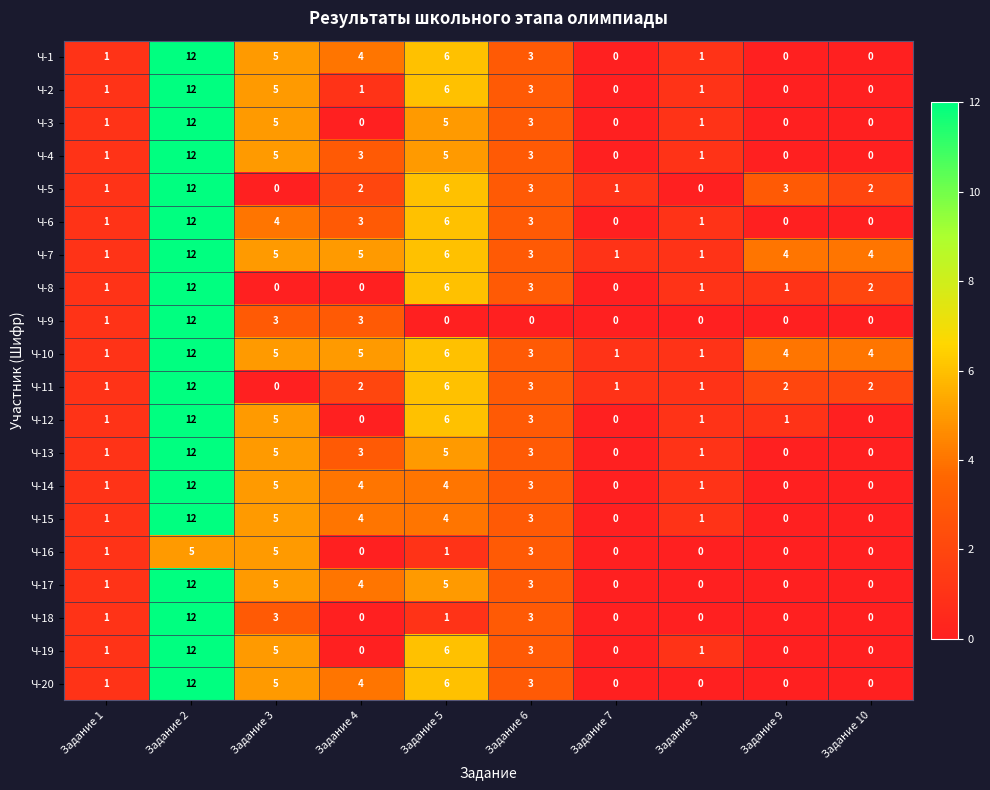

At which label does Ч-14 first exceed 3?

Задание 2